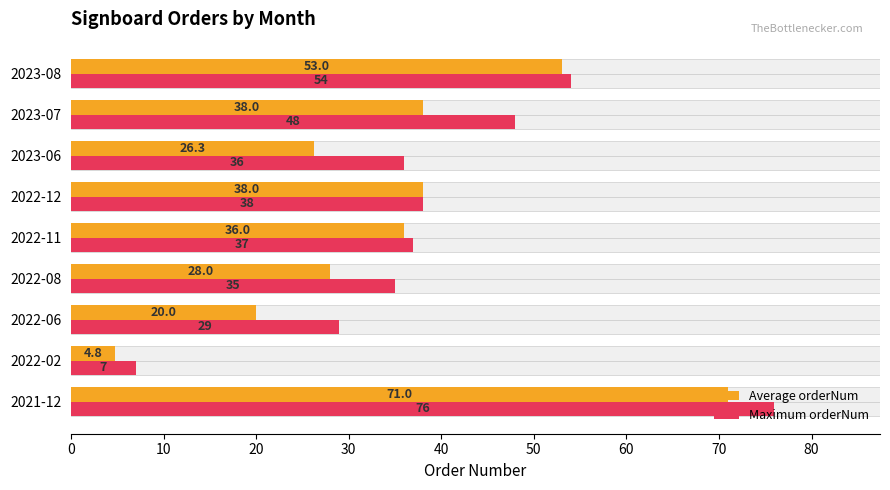

How many series are shown in this chart?

2